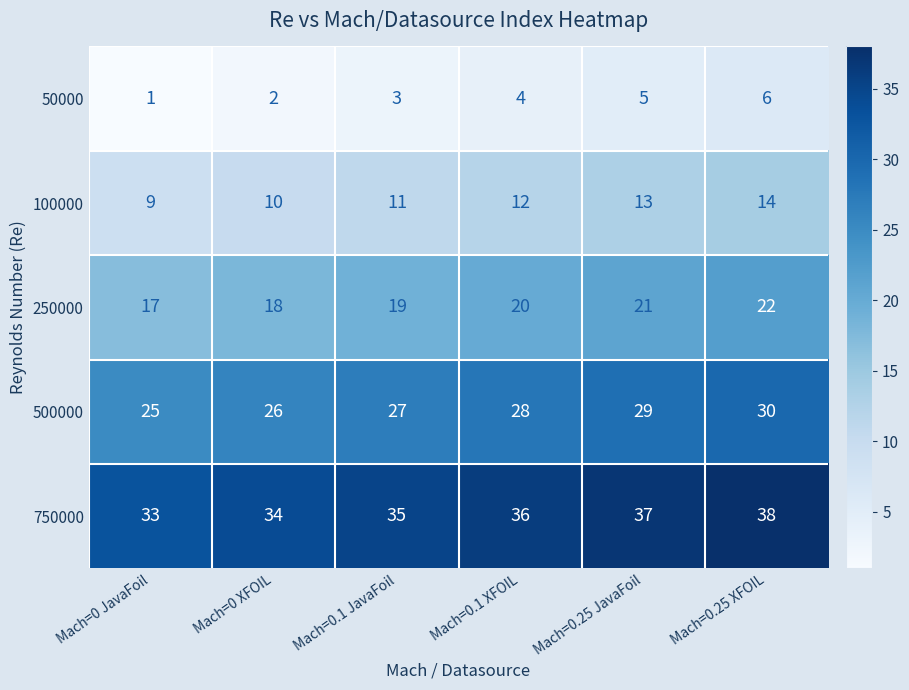

Rank the series by their average value, from highest to lowest.

750000, 500000, 250000, 100000, 50000